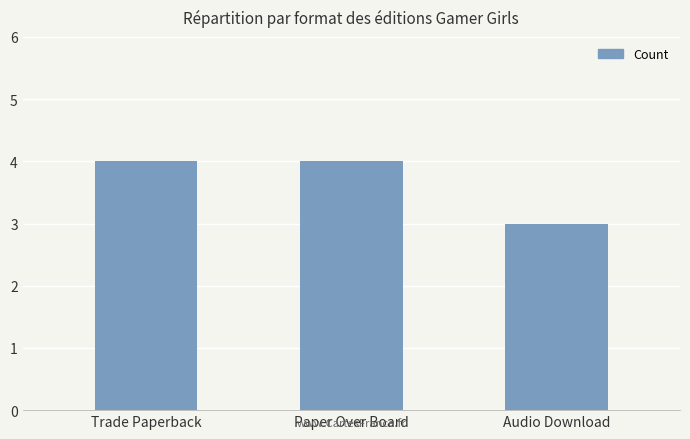

The value at Trade Paperback is 4. True or false?

True